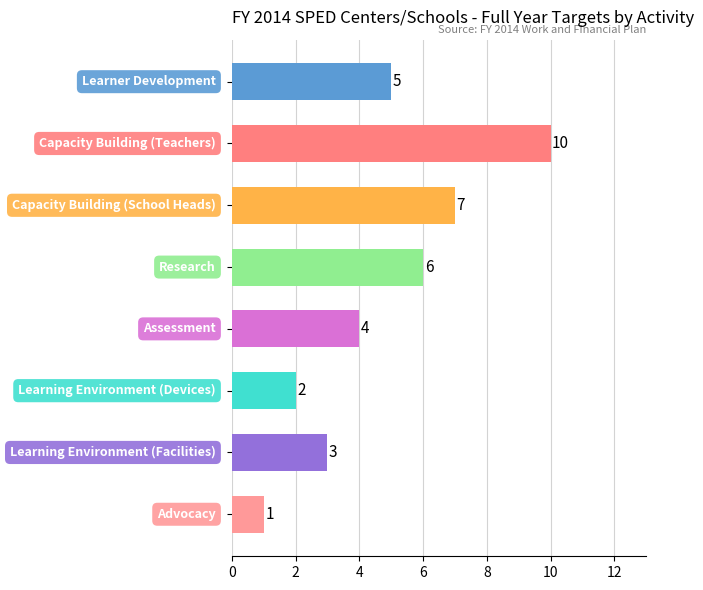

What is the average value?

5